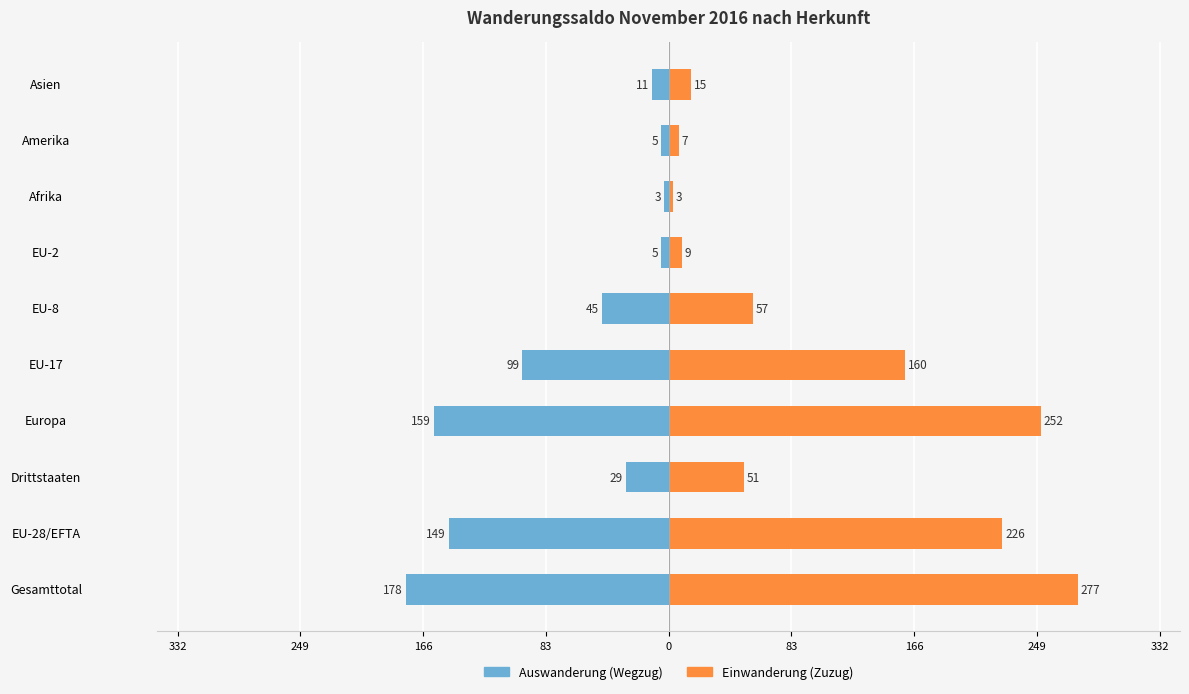

What is the difference between the maximum and minimum values in the Einwanderung (Zuzug) series?

274